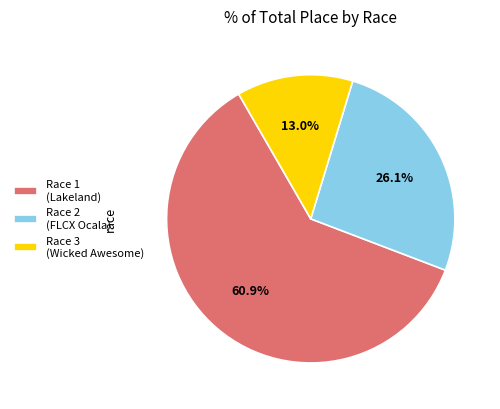

Approximately how many times larger is the value at Race 1 (Lakeland) compared to Race 3 (Wicked Awesome)?

4.7